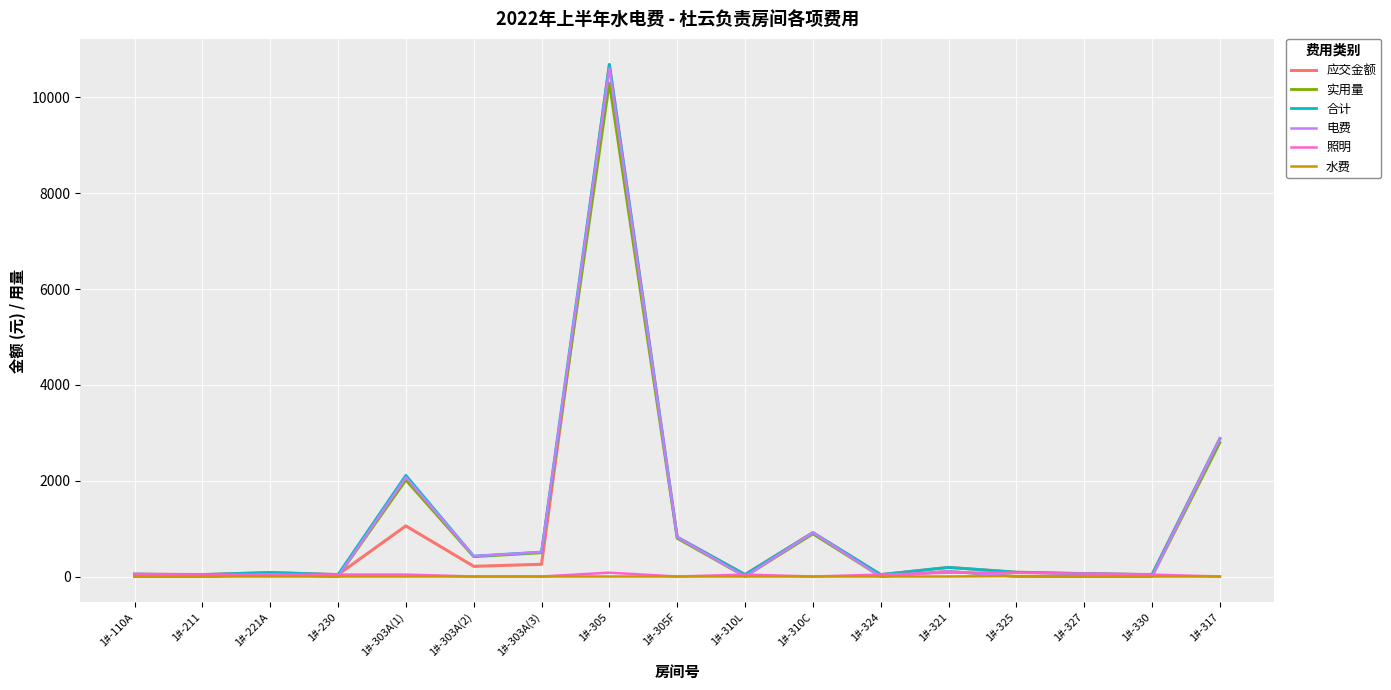

What are all the series names shown in the legend?

应交金额, 实用量, 合计, 电费, 照明, 水费